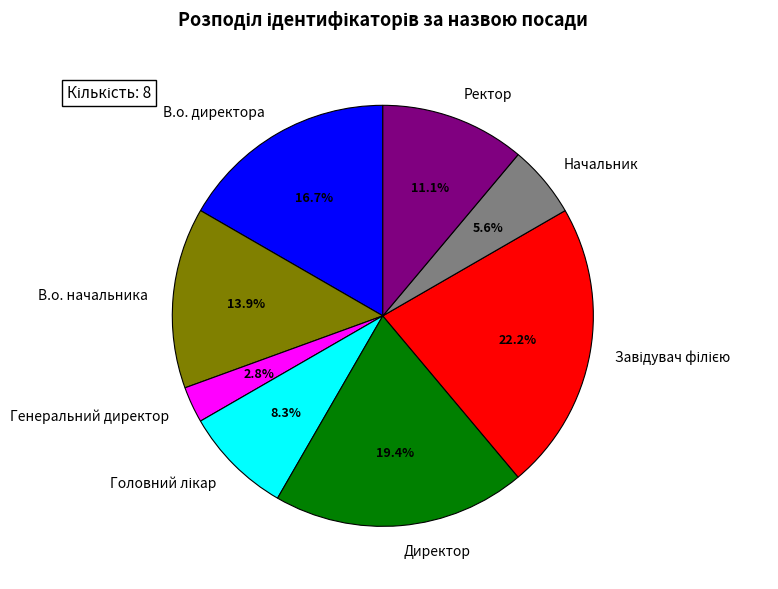

To the nearest percent, what portion does Ректор represent?

11%